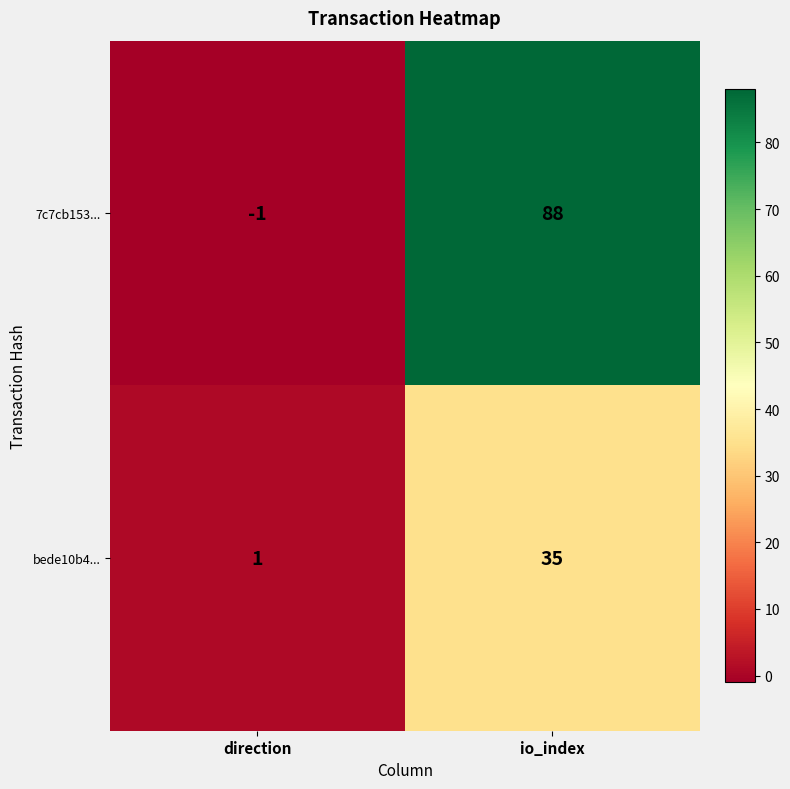

Rank the series at io_index from highest to lowest value.

7c7cb153..., bede10b4...